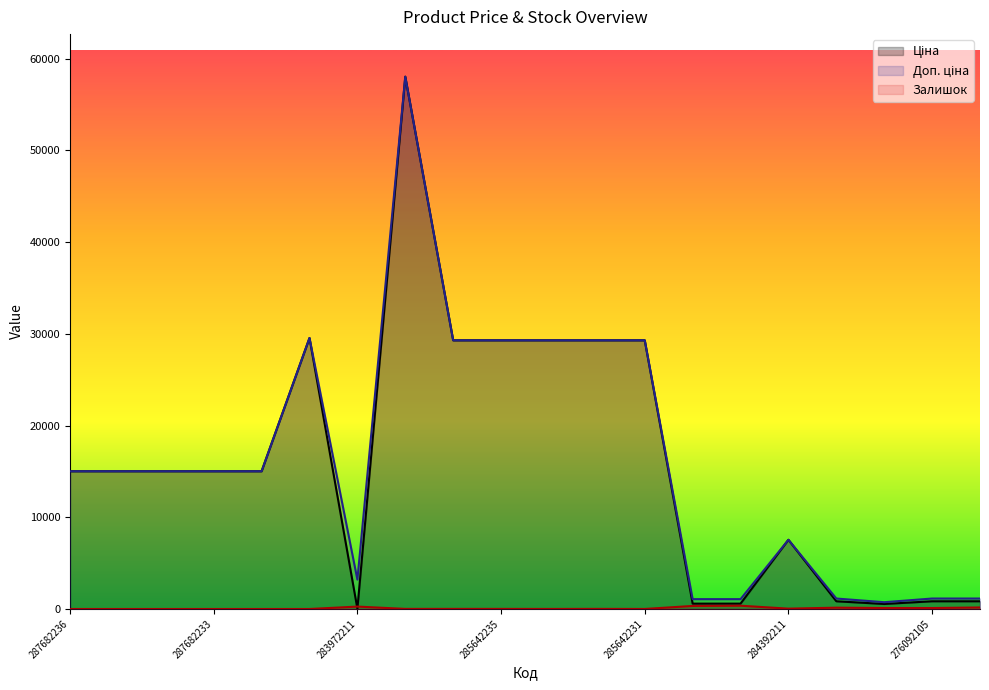

What is the maximum value shown in the chart?

58037.0